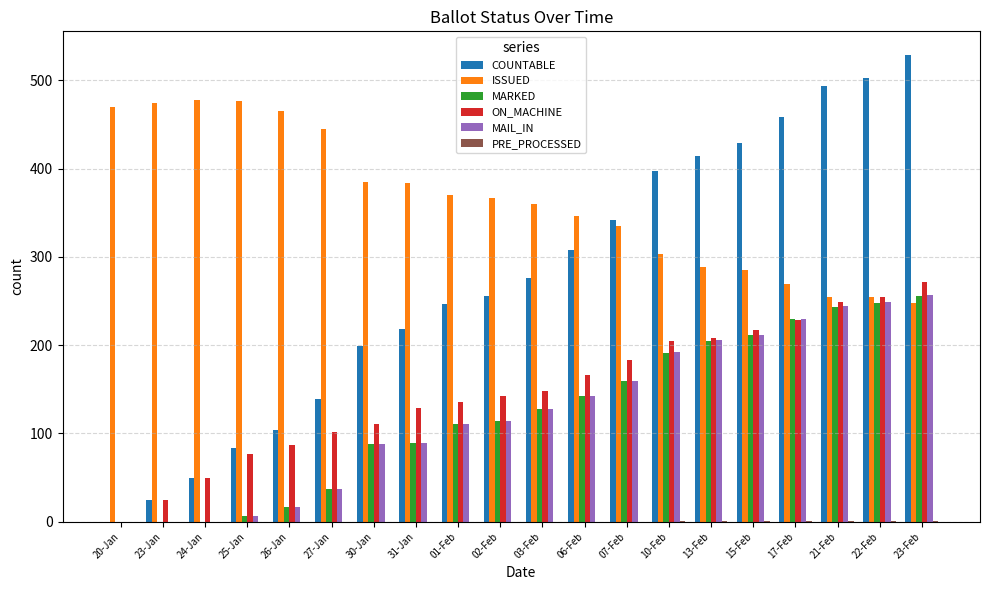

Are the bars grouped side by side (vs. stacked)?

Yes